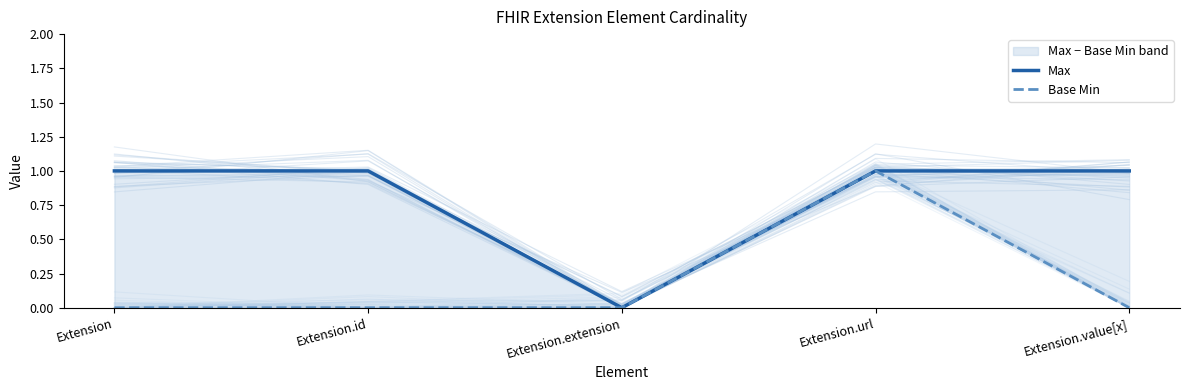

Where is the first local minimum for Max?

Extension.extension